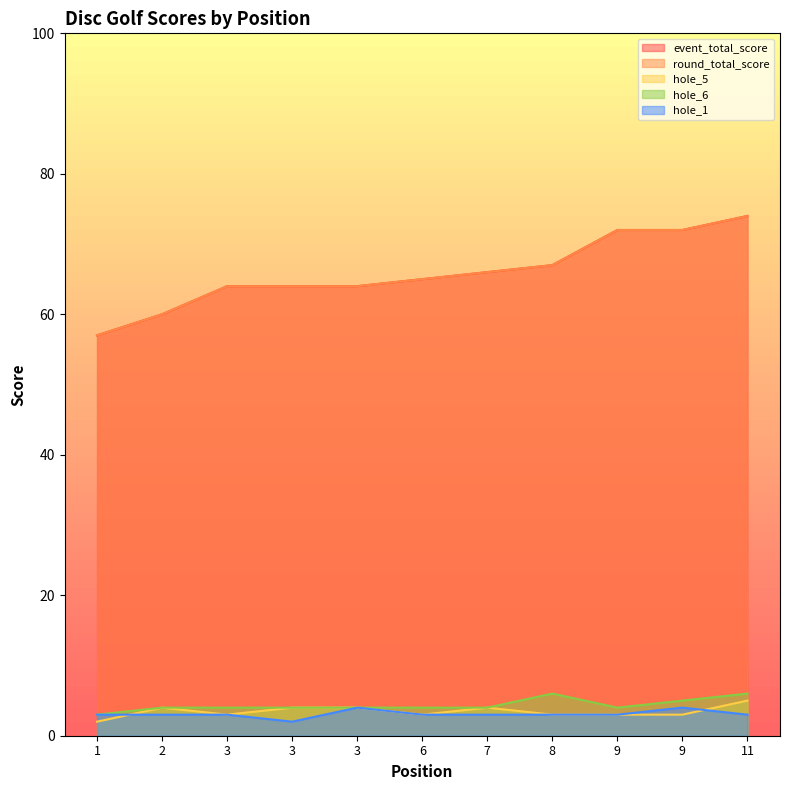

What is the sum of all hole_6 values?

48